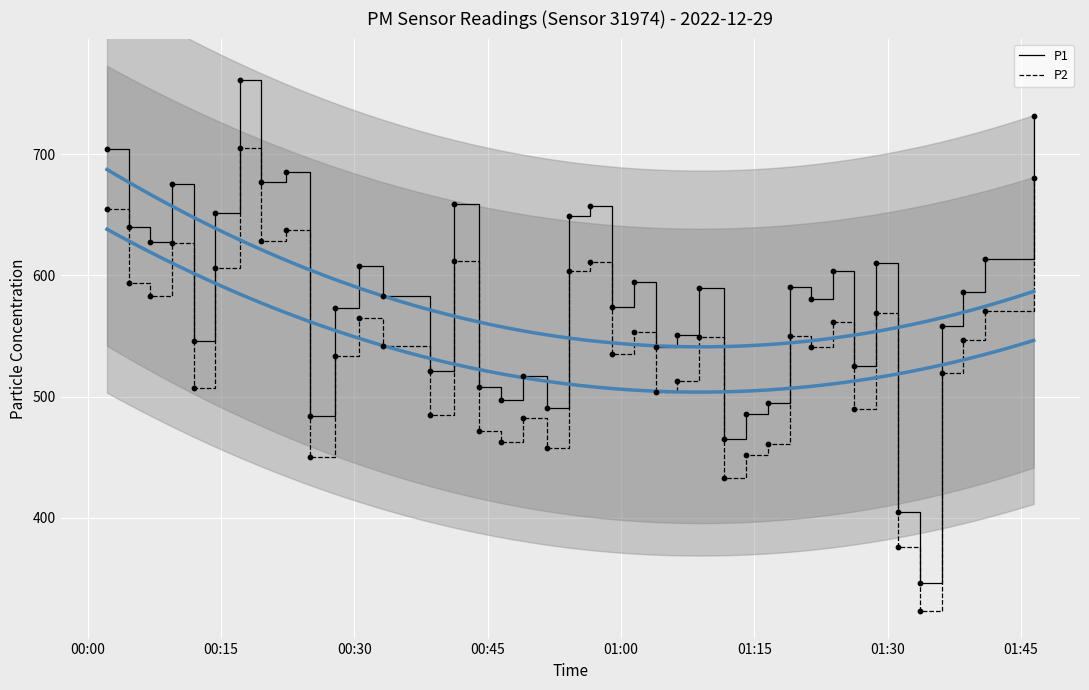

Which series has the largest total across all categories?

P1